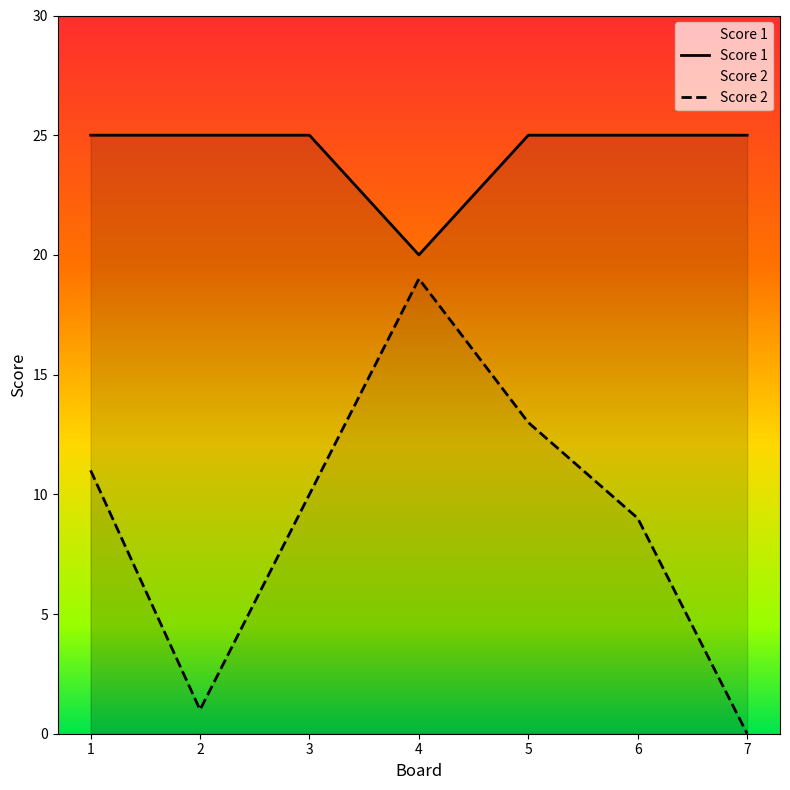

Rank the categories by Score 1 value from highest to lowest.

1, 2, 3, 5, 6, 7, 4